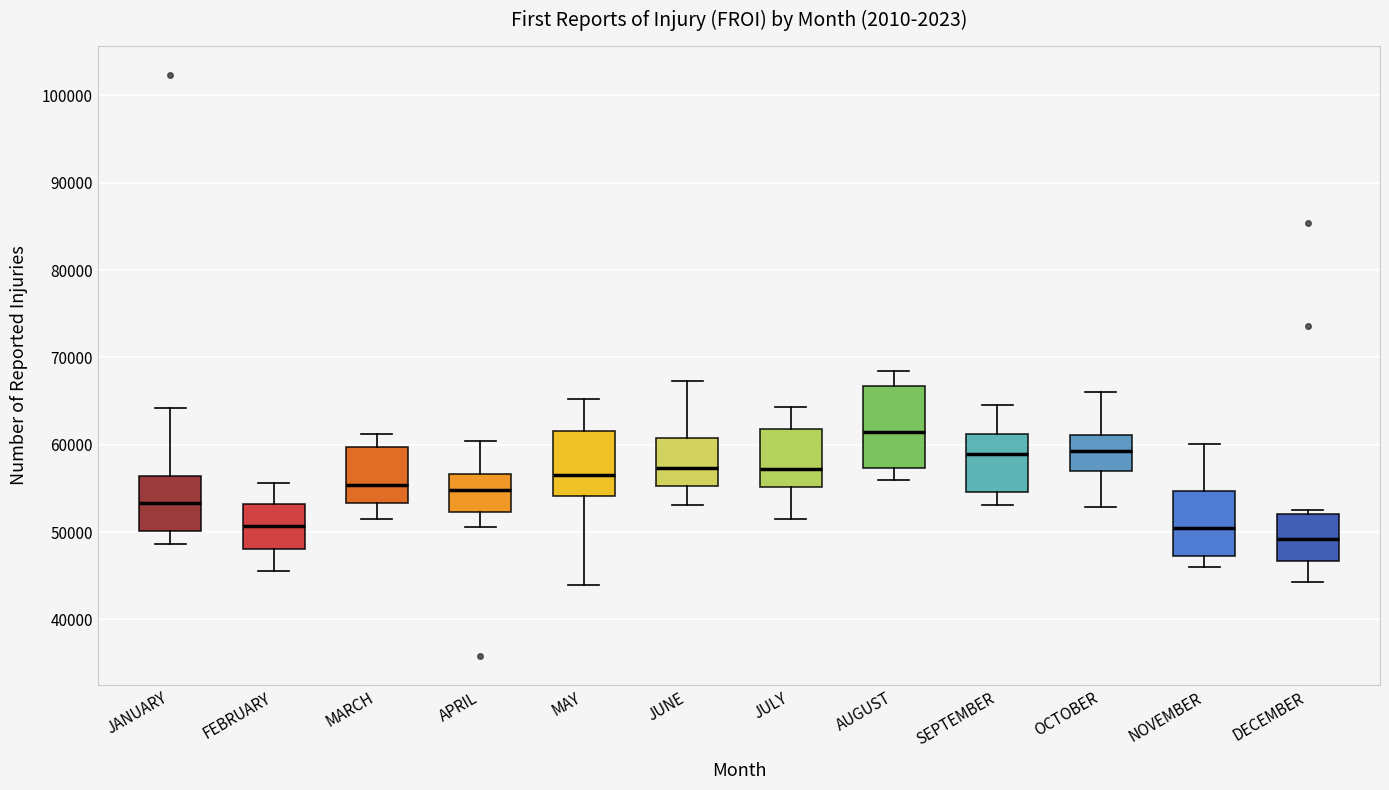

Reading left to right, read every box against the y-axis: the position of its median line, the range the box covers, and the ends of its whiskers. The values are not printed on the chart, so give them approximately, as read against the axis.

JANUARY: median 53000, box 50000 to 56000, whiskers 49000 to 64000
FEBRUARY: median 51000, box 48000 to 53000, whiskers 46000 to 56000
MARCH: median 55000, box 53000 to 60000, whiskers 52000 to 61000
APRIL: median 55000, box 52000 to 57000, whiskers 51000 to 60000
MAY: median 57000, box 54000 to 62000, whiskers 44000 to 65000
JUNE: median 57000, box 55000 to 61000, whiskers 53000 to 67000
JULY: median 57000, box 55000 to 62000, whiskers 51000 to 64000
AUGUST: median 61000, box 57000 to 67000, whiskers 56000 to 68000
SEPTEMBER: median 59000, box 55000 to 61000, whiskers 53000 to 65000
OCTOBER: median 59000, box 57000 to 61000, whiskers 53000 to 66000
NOVEMBER: median 50000, box 47000 to 55000, whiskers 46000 to 60000
DECEMBER: median 49000, box 47000 to 52000, whiskers 44000 to 52000 (just above the box's upper edge)